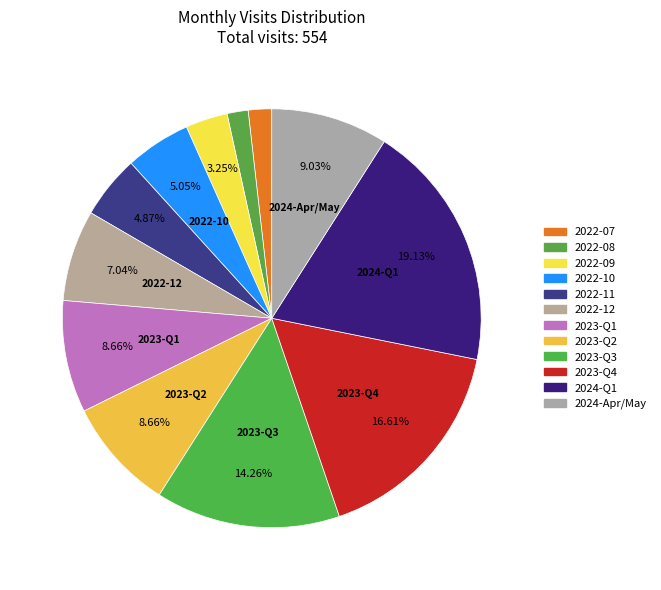

Count the number of slices in the pie.

12